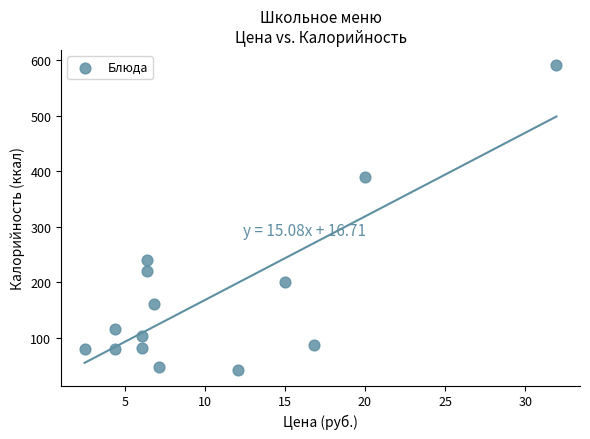

What is the range of Y values (max minus min)?

550